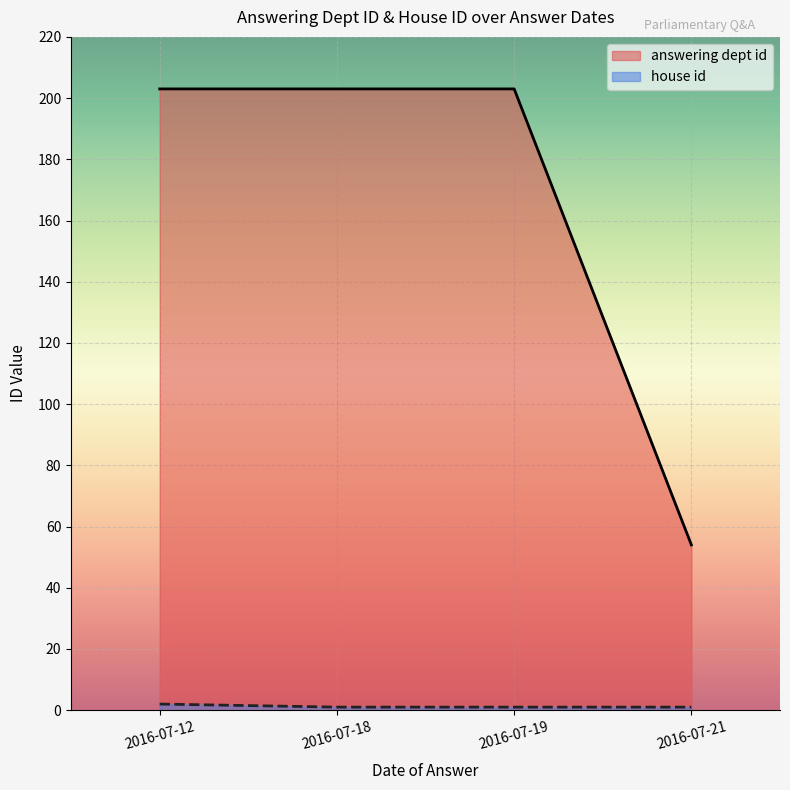

True or false: answering dept id has a value of 128 at 2016-07-12.

False